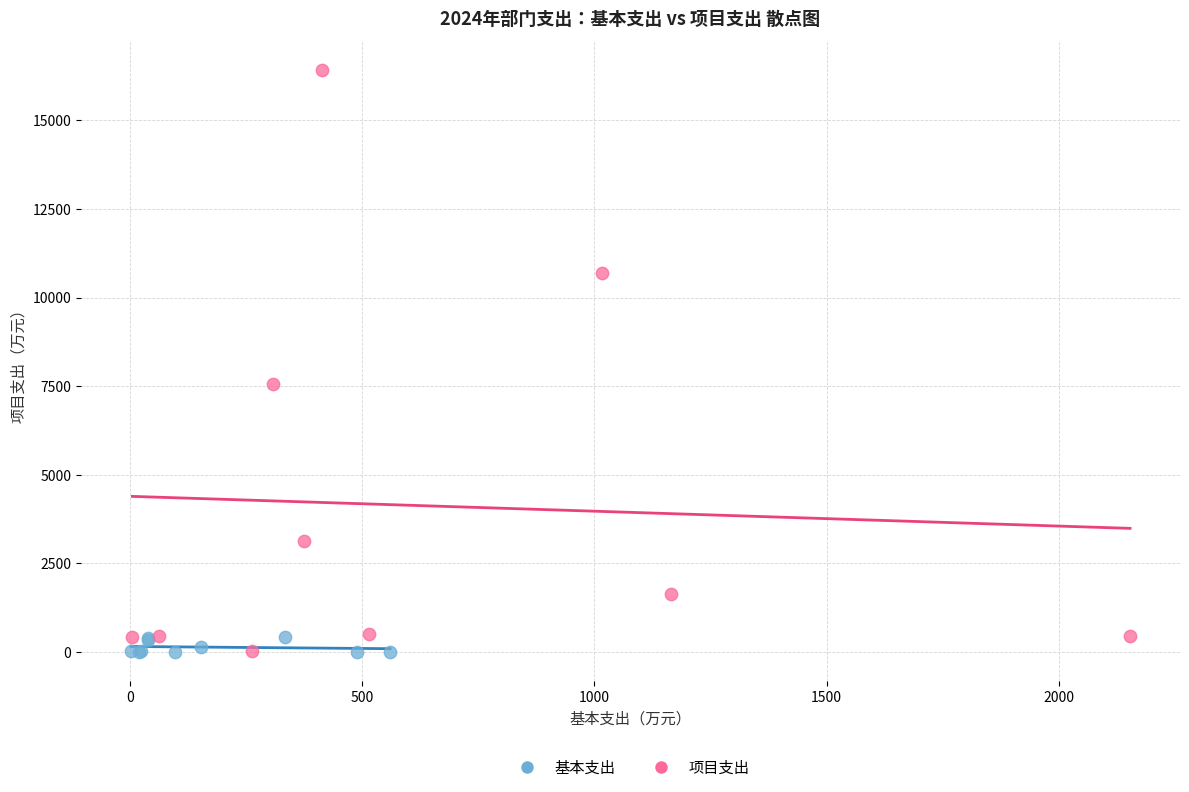

Which series reaches the maximum Y coordinate?

项目支出